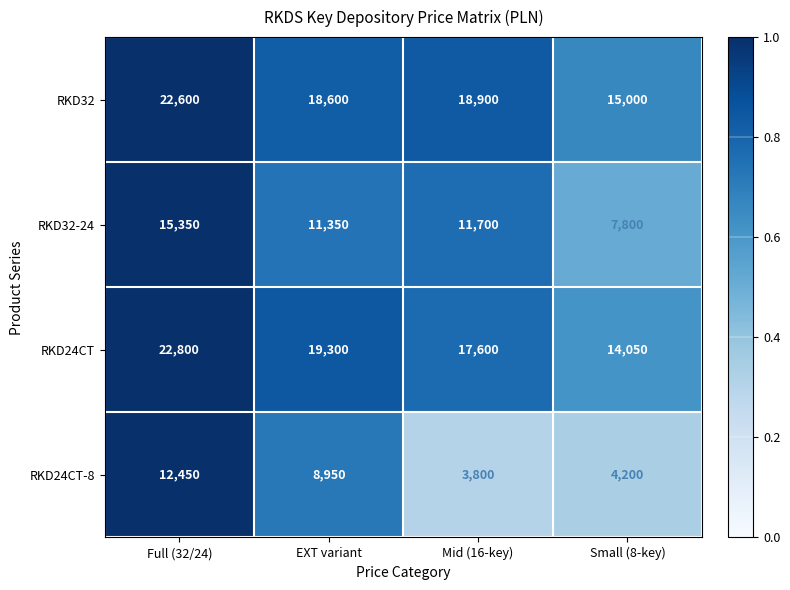

What is the total value across all series at Mid (16-key)?

52000